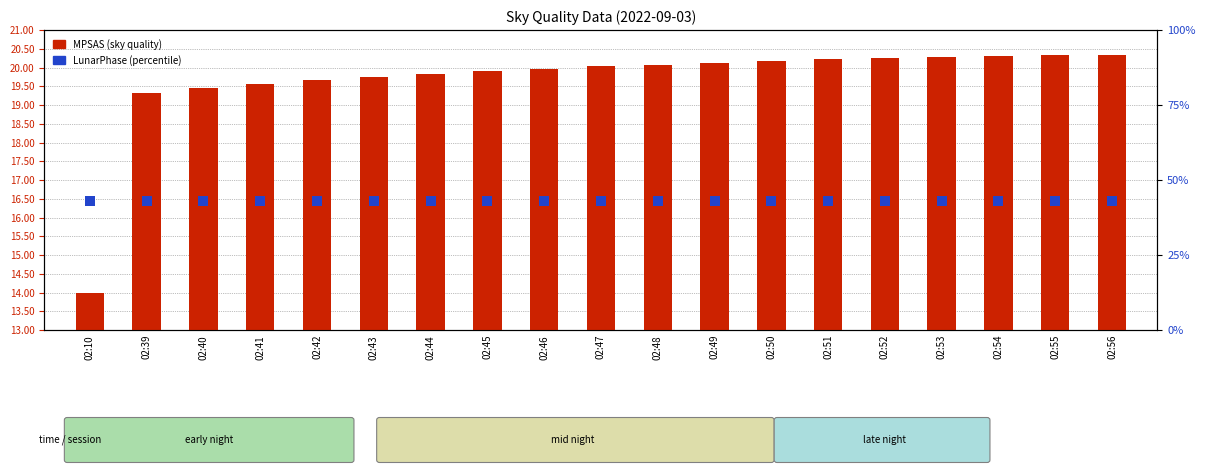

Which series reaches the maximum Y coordinate?

MPSAS (sky quality)